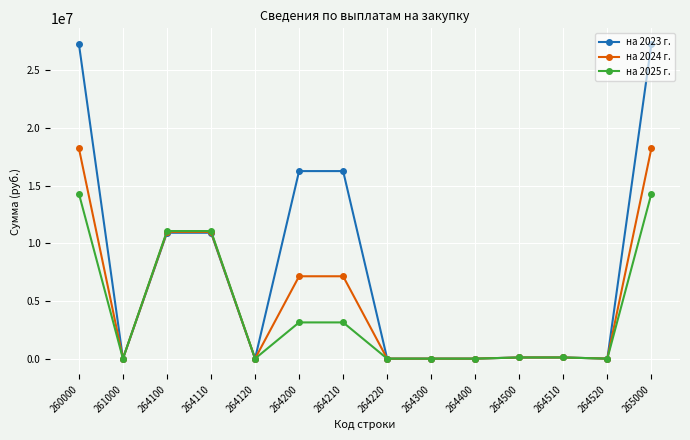

Does the chart have visible grid lines?

Yes